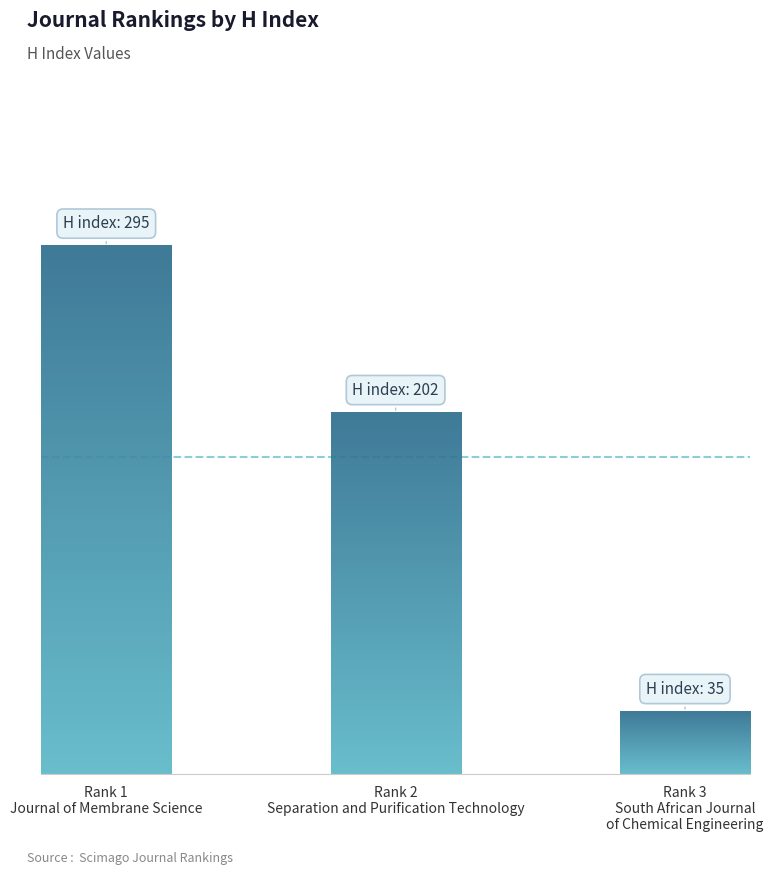

What is the value of the 2nd bar from the left?

202